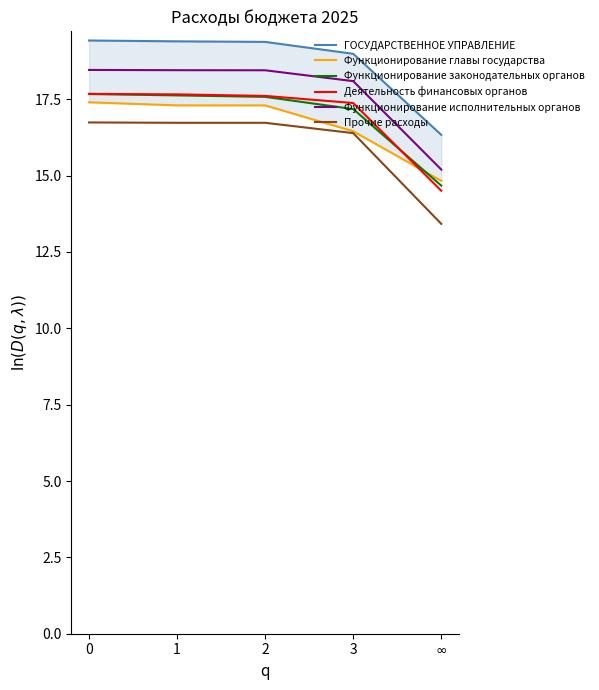

True or false: Прочие расходы has more than 1 points higher than both neighbors.

False